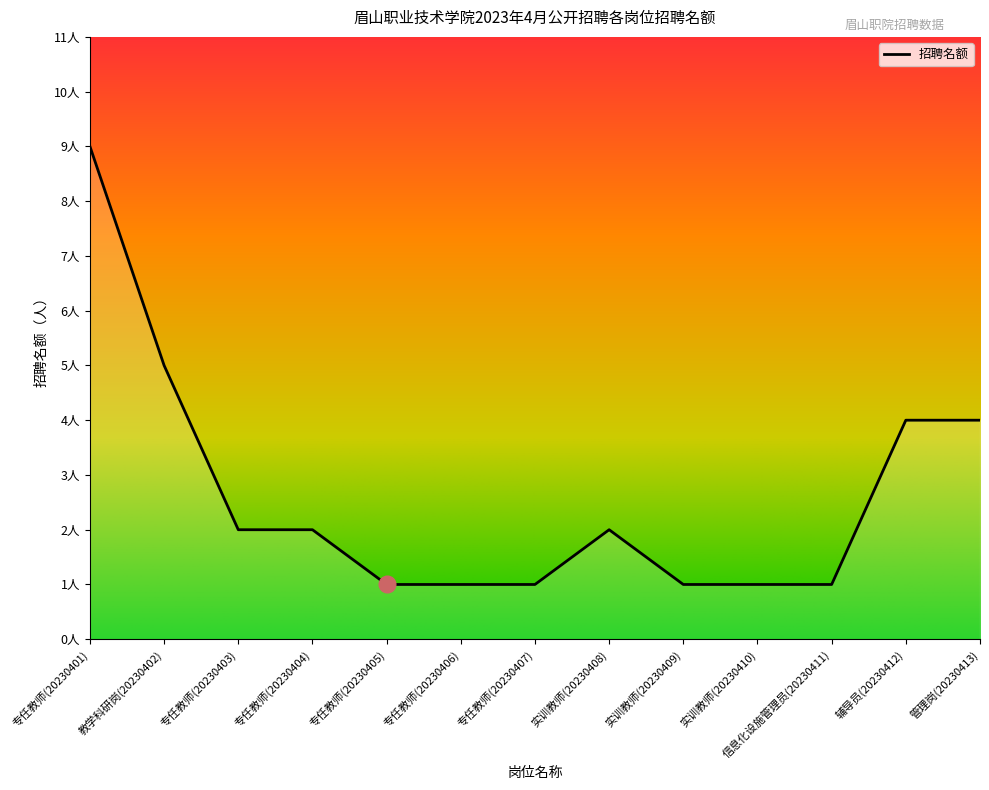

Does the chart have visible grid lines?

No